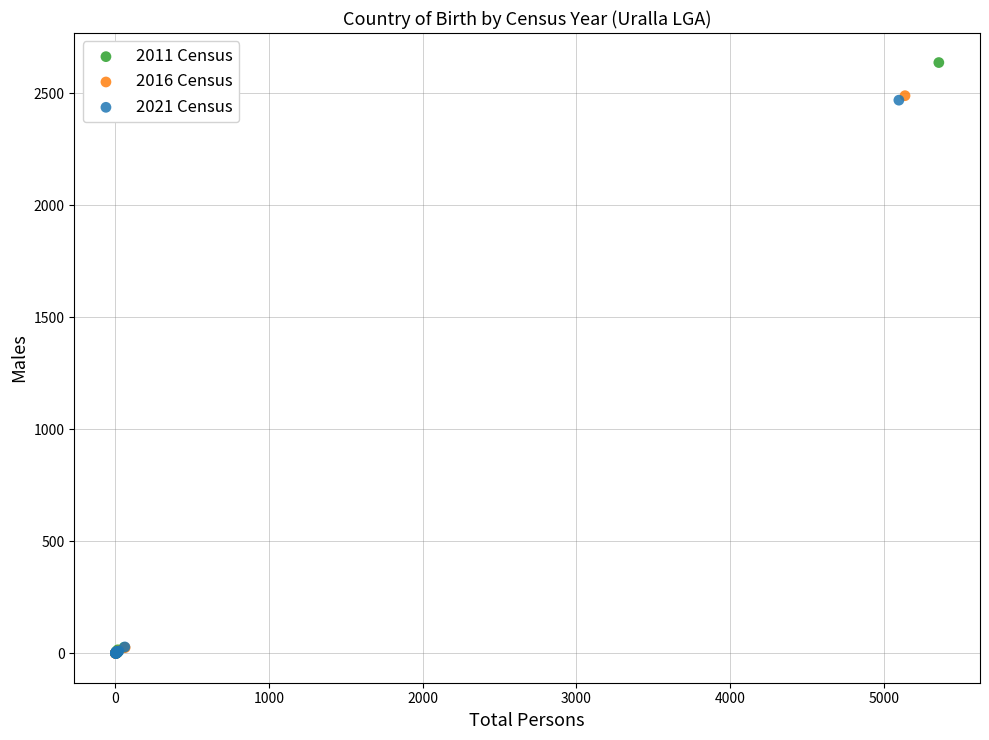

Which series contains the highest Y value?

2011 Census